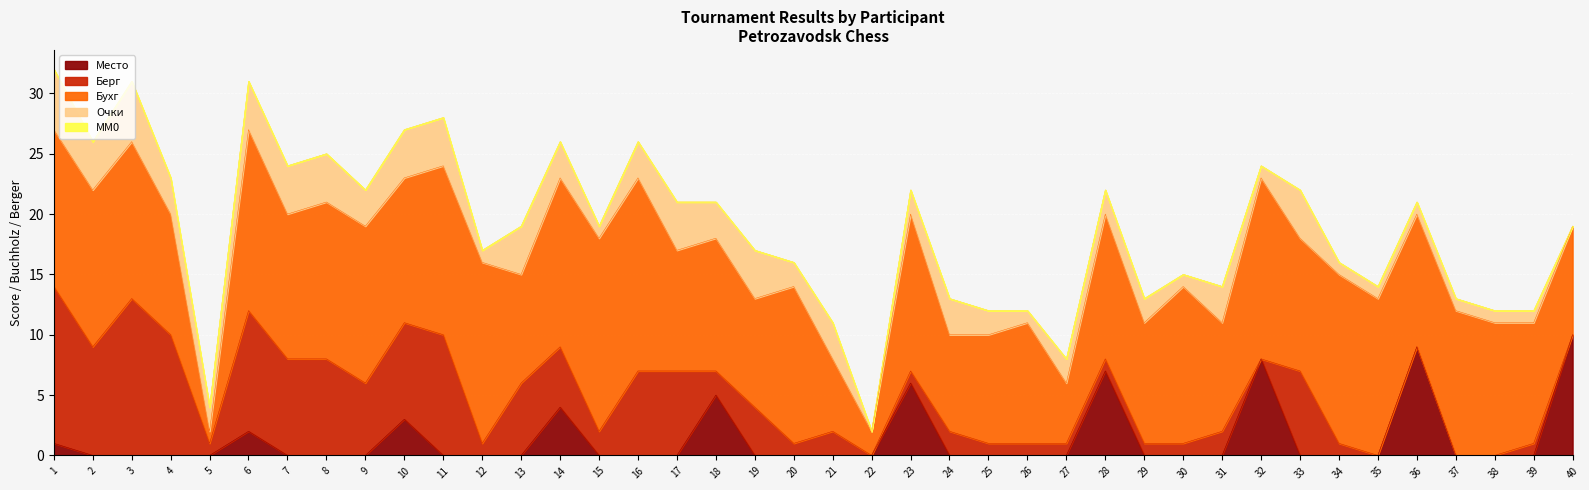

What are all the series names shown in the legend?

Очки, Бухг, Берг, MM0, Место